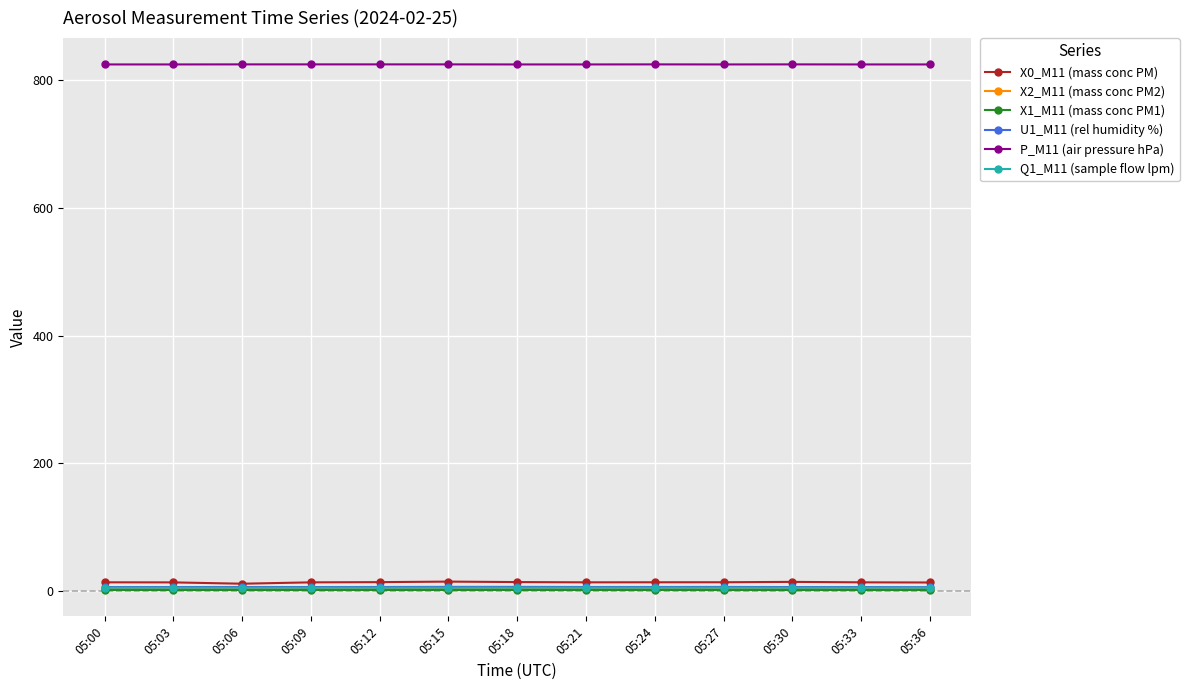

What is the value of the P_M11 (air pressure hPa) point at the 9th from the left?

824.8